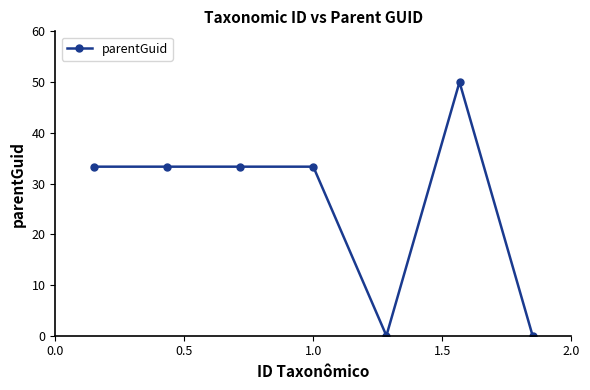

What is the maximum value shown in the chart?

50.0